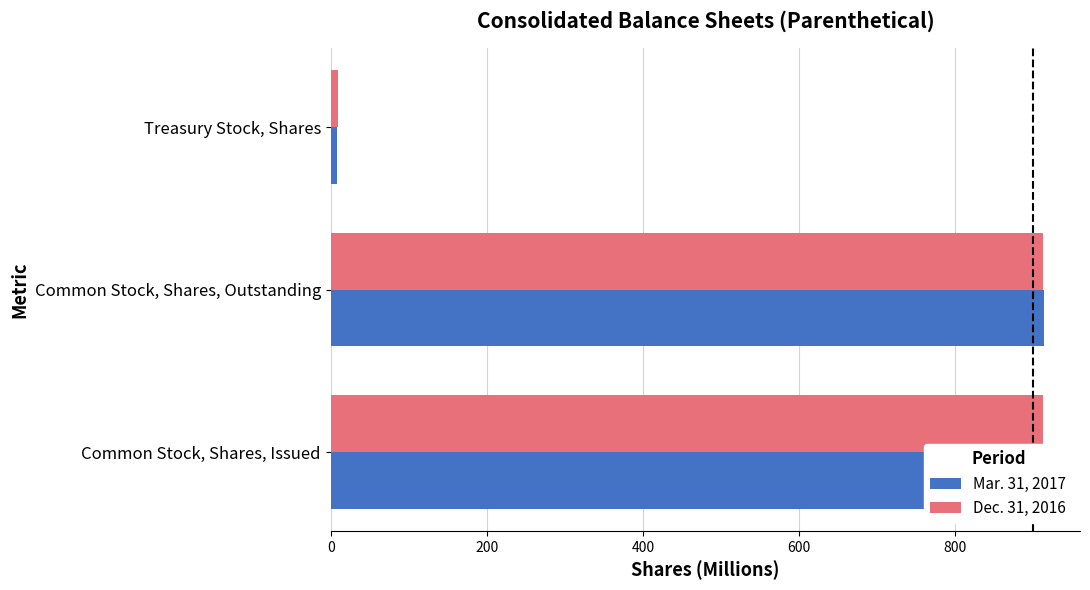

What are all the series names shown in the legend?

Mar. 31, 2017, Dec. 31, 2016